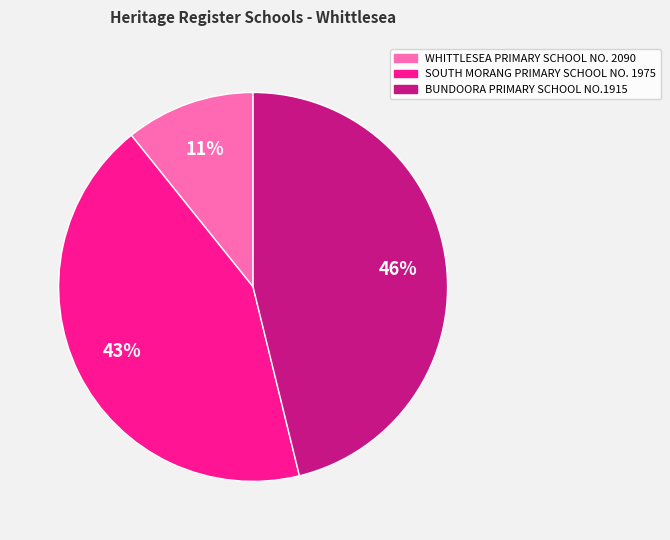

Combined, do WHITTLESEA PRIMARY SCHOOL NO. 2090 and SOUTH MORANG PRIMARY SCHOOL NO. 1975 account for over 50%?

Yes